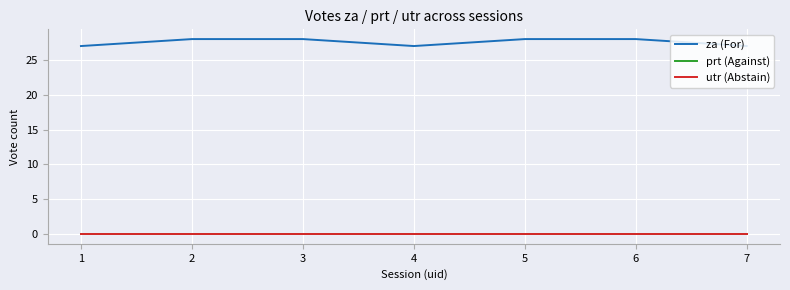

True or false: za (For) and prt (Against) intersect in this chart.

False